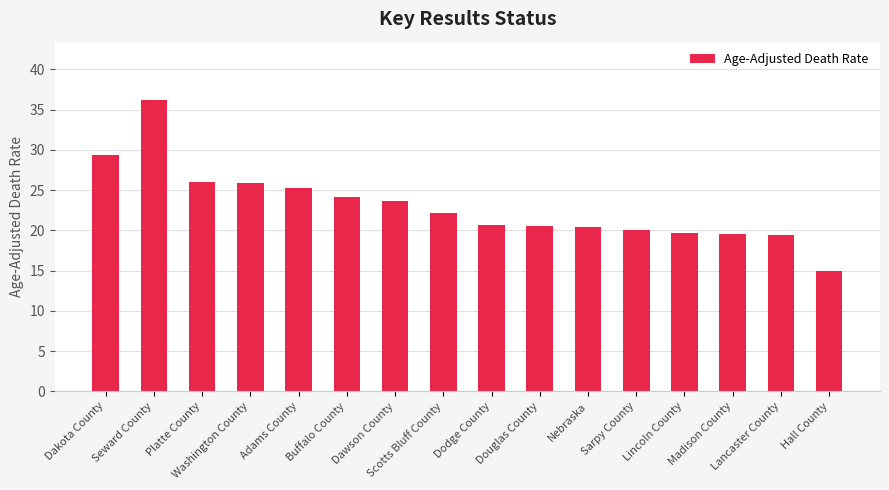

What is the change in value from Seward County to Sarpy County?

-16.2